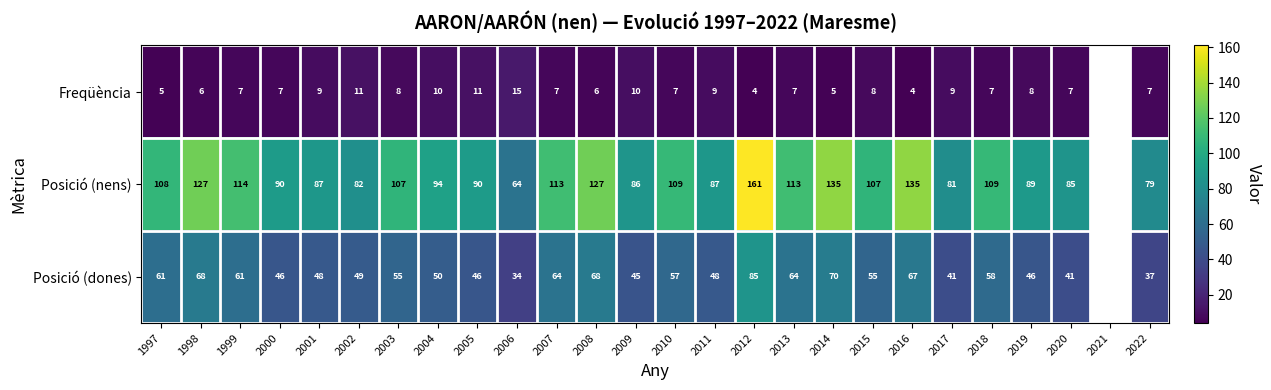

At how many categories does at least one series exceed 116?

5